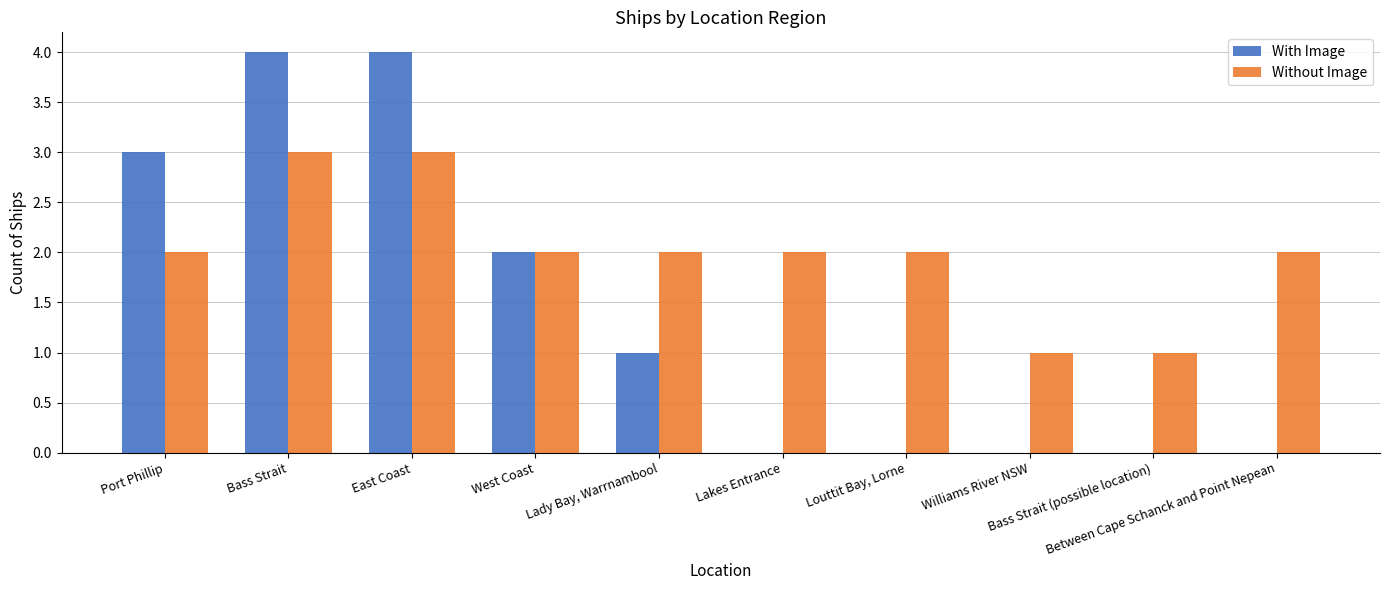

How many data points does each series have?

10